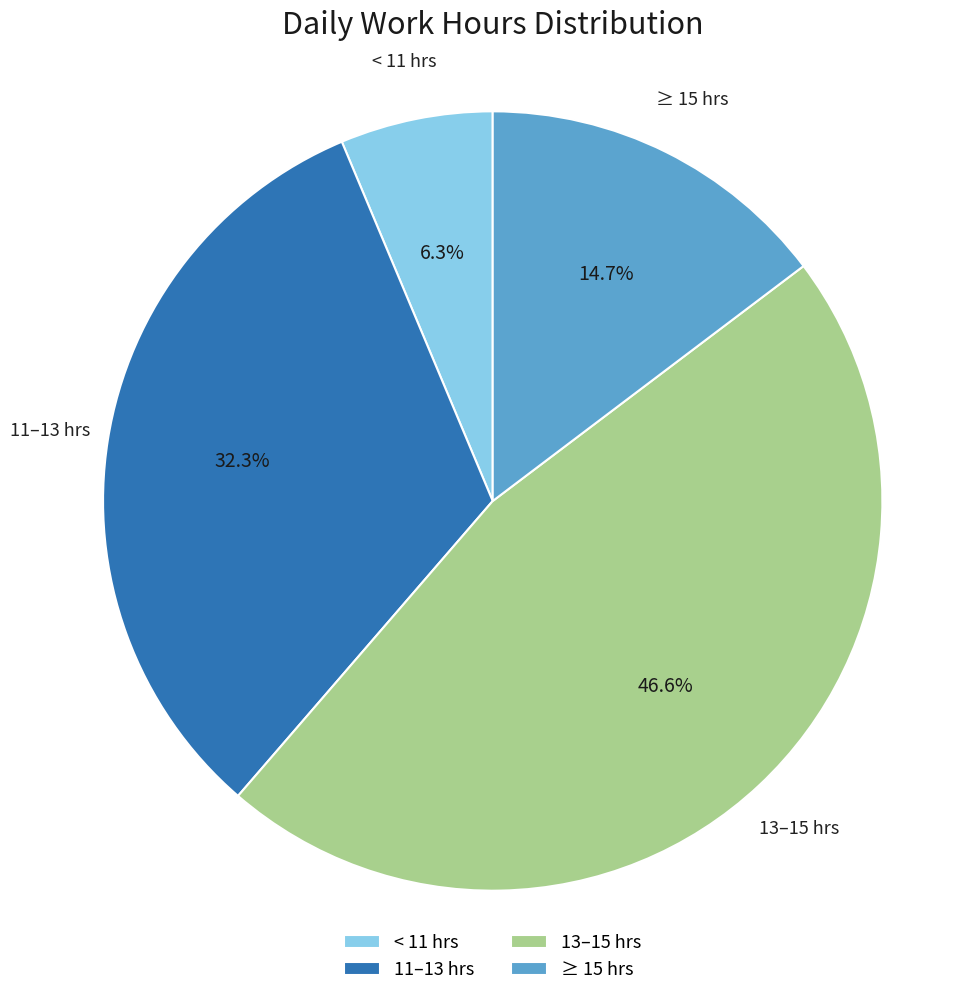

Approximately how many times larger is the value at 11–13 hrs compared to ≥ 15 hrs?

2.2